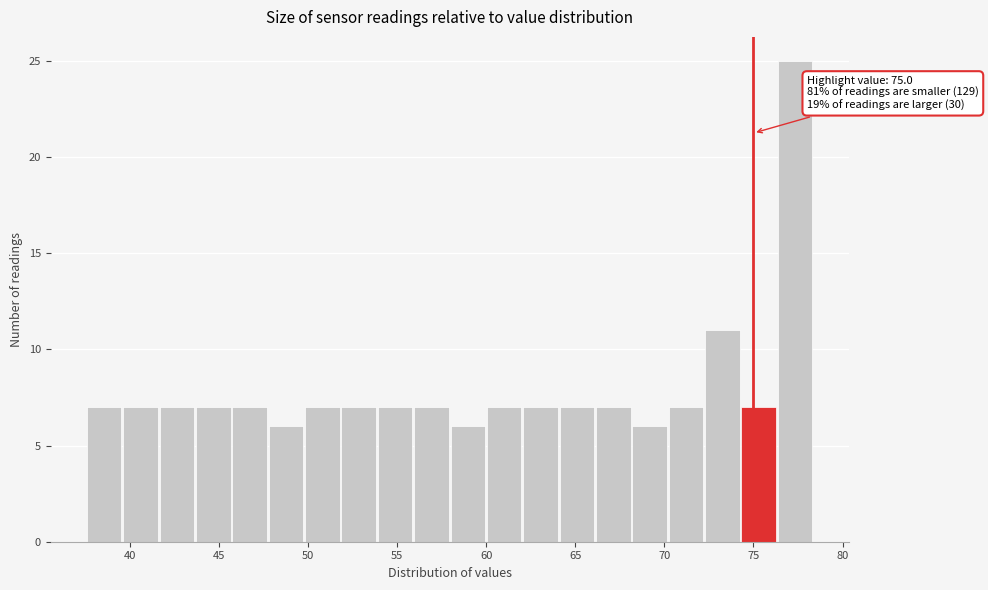

Over which range of the x-axis is the bar tallest?

76.5 to 78.5